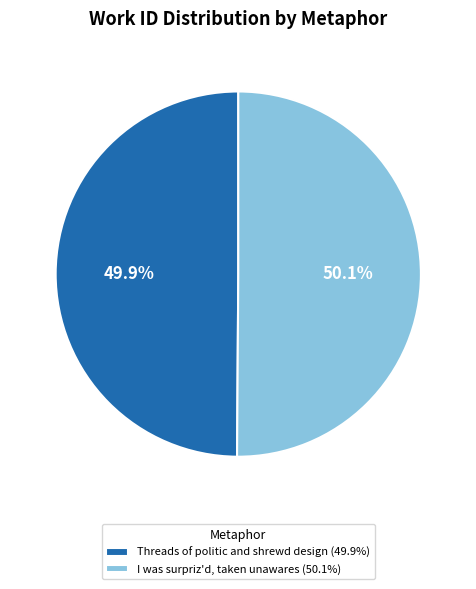

To the nearest percent, what is the combined percentage of Threads of politic and shrewd design and I was surpriz'd, taken unawares?

100%